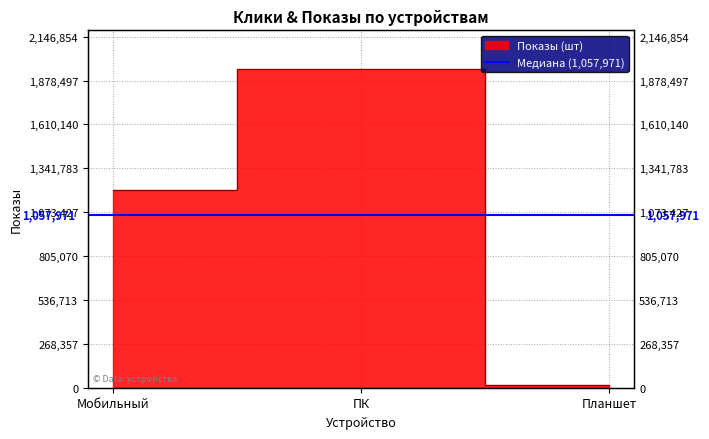

How many lines are shown in the chart?

1